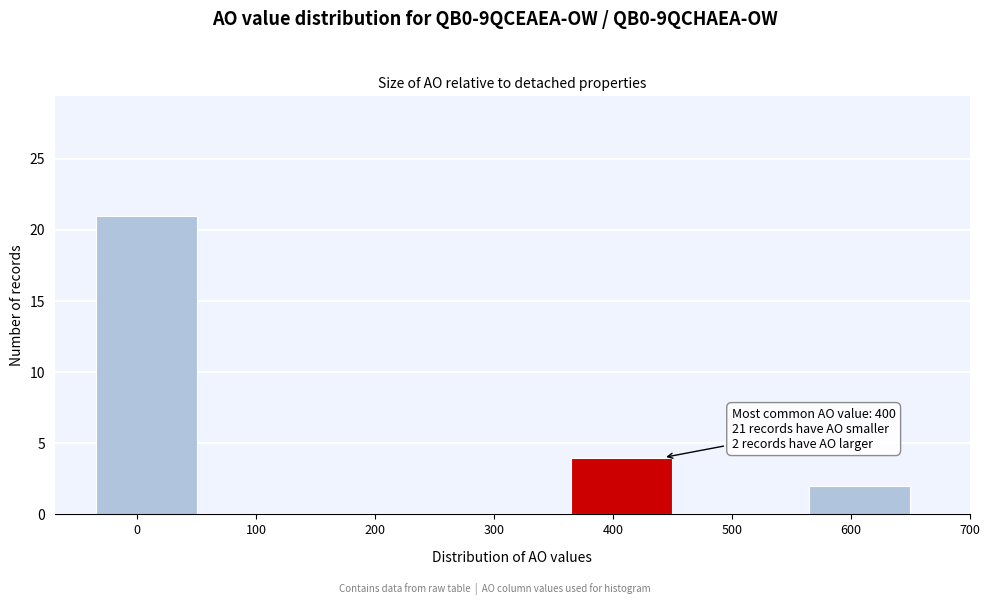

Reading left to right, extract all data points from this chart.

0=21	100=0	200=0	300=0	400=4	500=0	600=2